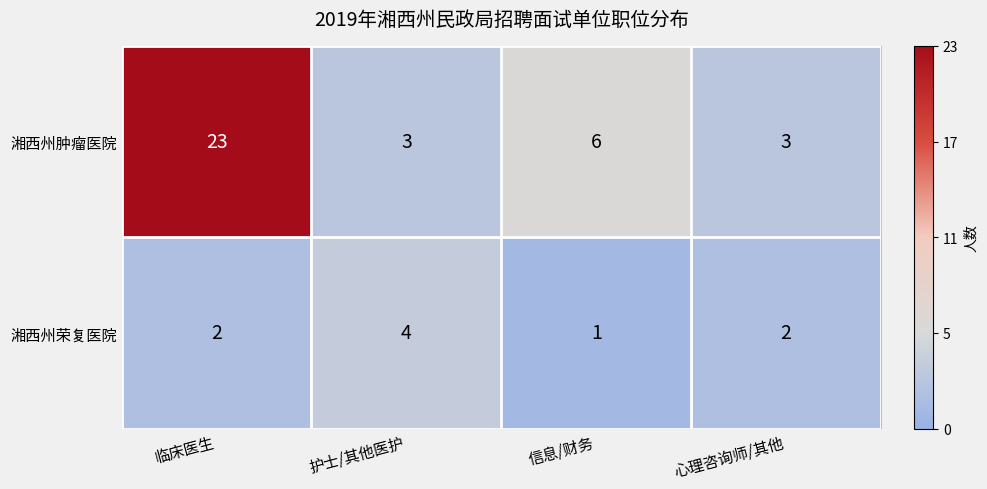

Which series has the largest range (max minus min)?

湘西州肿瘤医院